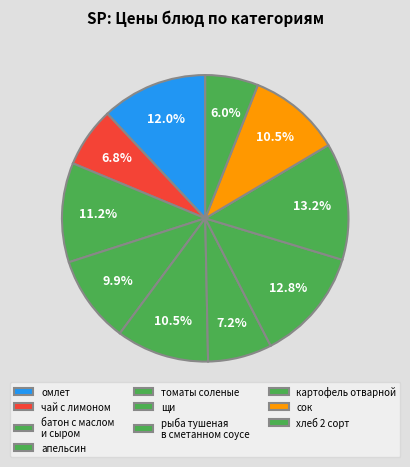

To the nearest percent, what portion does щи represent?

7%